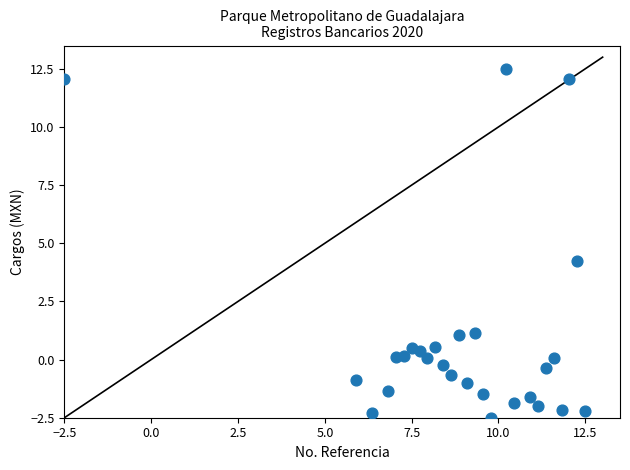

What Y value in the scatter plot is closest to 5?

4.2